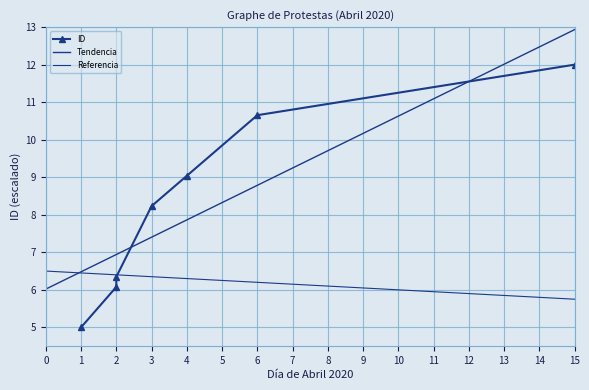

What is the average value?

8.2